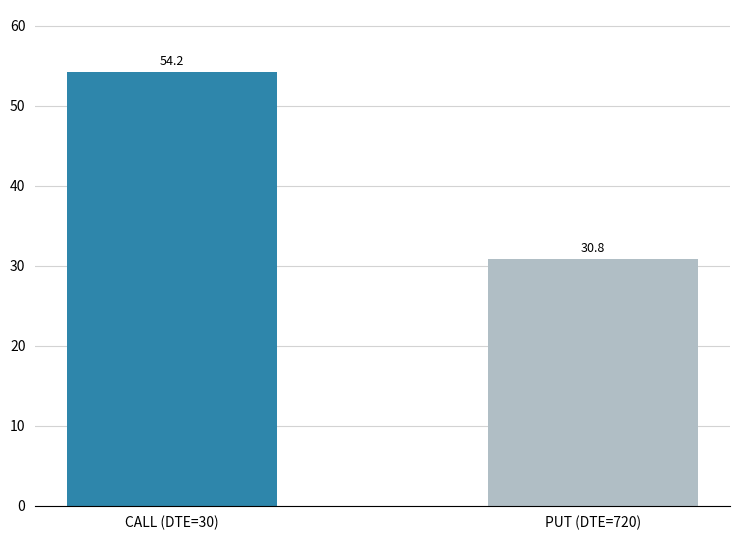

What is the value of the 2nd bar from the left?

30.8